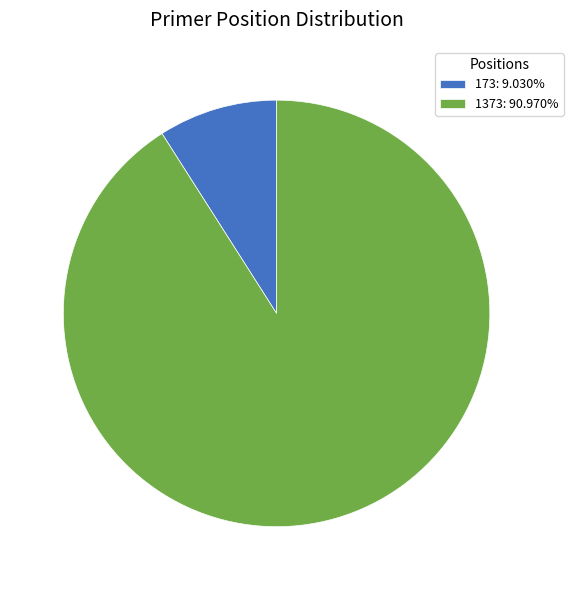

What is the ratio of the value at 1373: 90.970% to the value at 173: 9.030%?

10.1